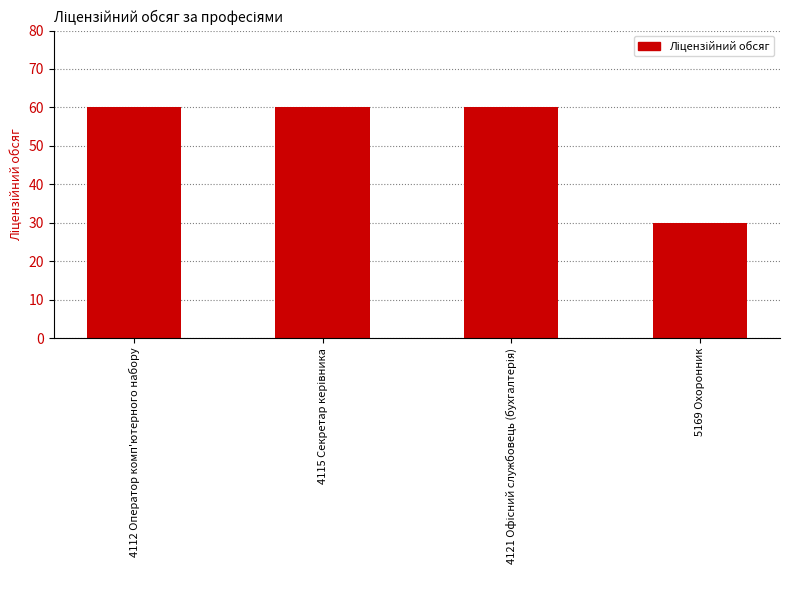

The chart shows a value of 60 at 4112 Оператор комп'ютерного набору. True or false?

True